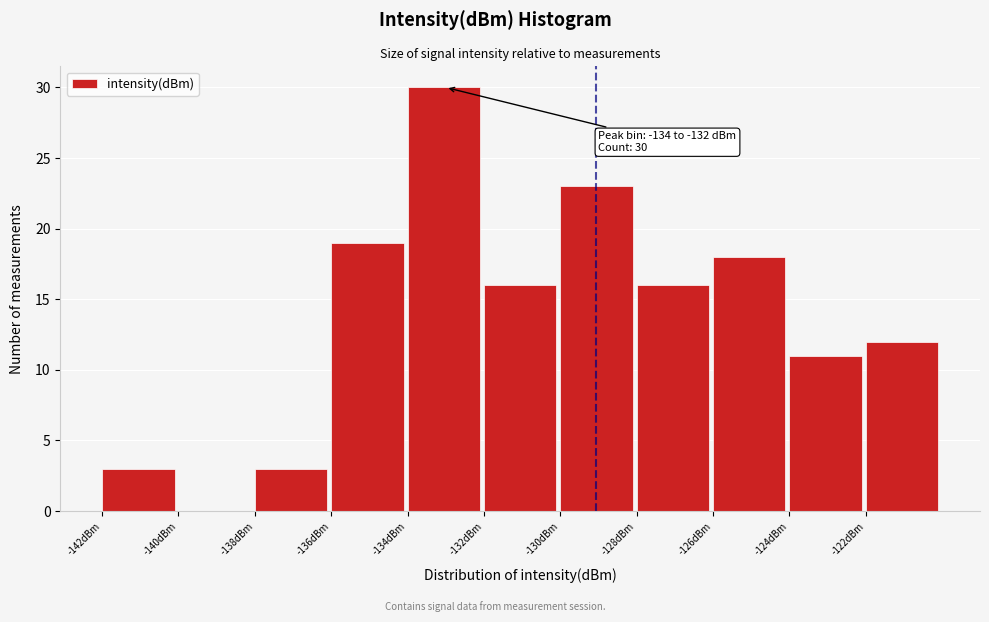

Over which range of the x-axis is the bar tallest?

-134 to -132